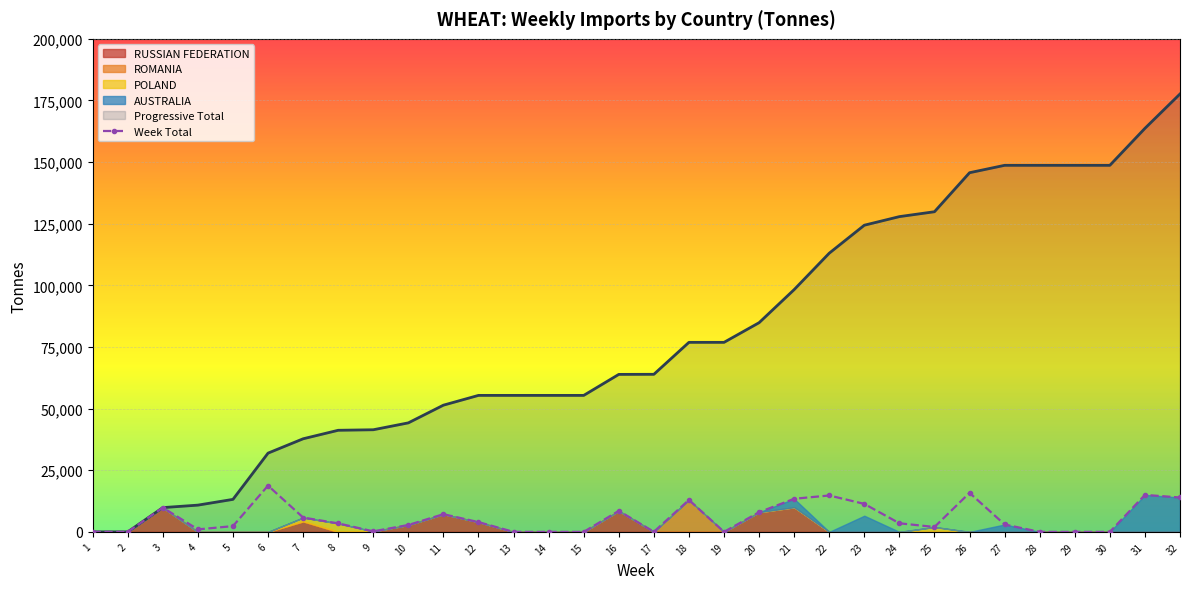

What is the maximum value for Week Total?

18756